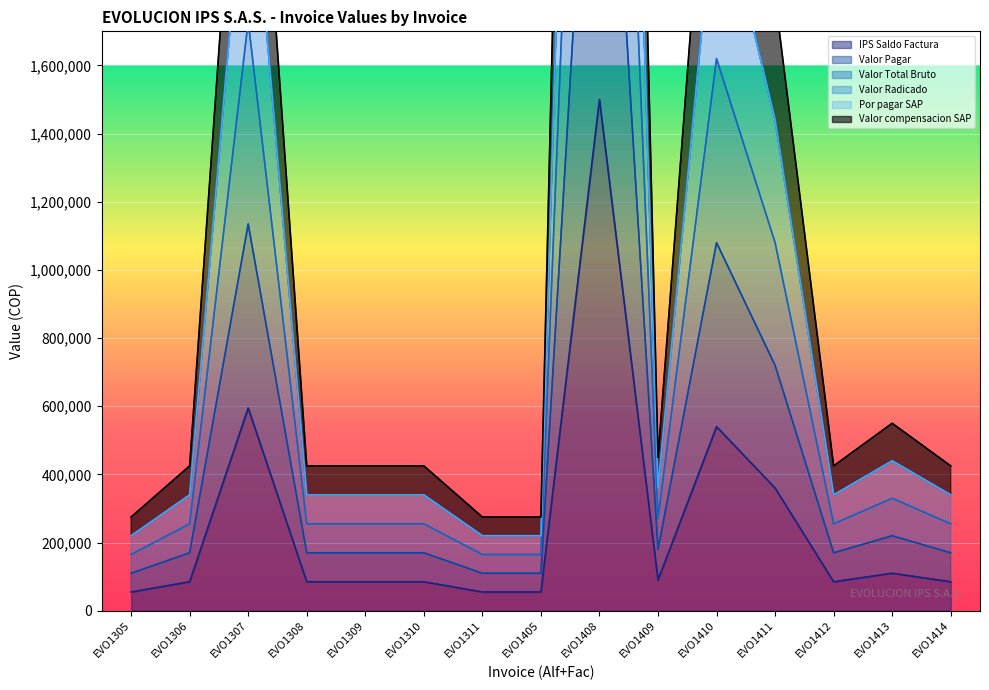

Where is Valor Total Bruto nearest to the value 3110000?

EVO1307